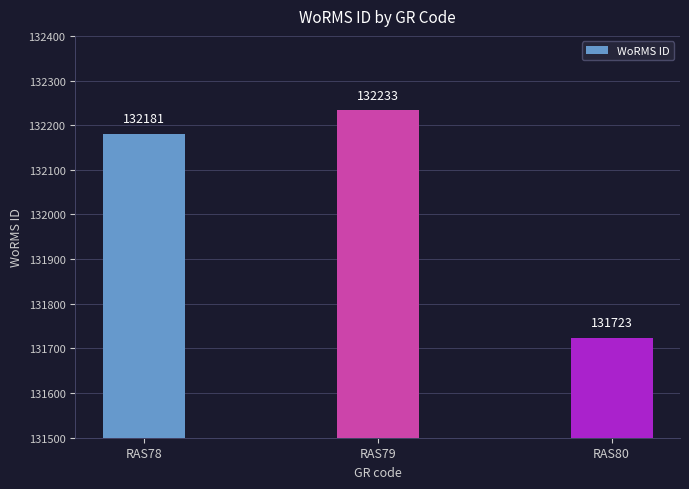

Which label corresponds to the smallest value in the chart?

RAS80